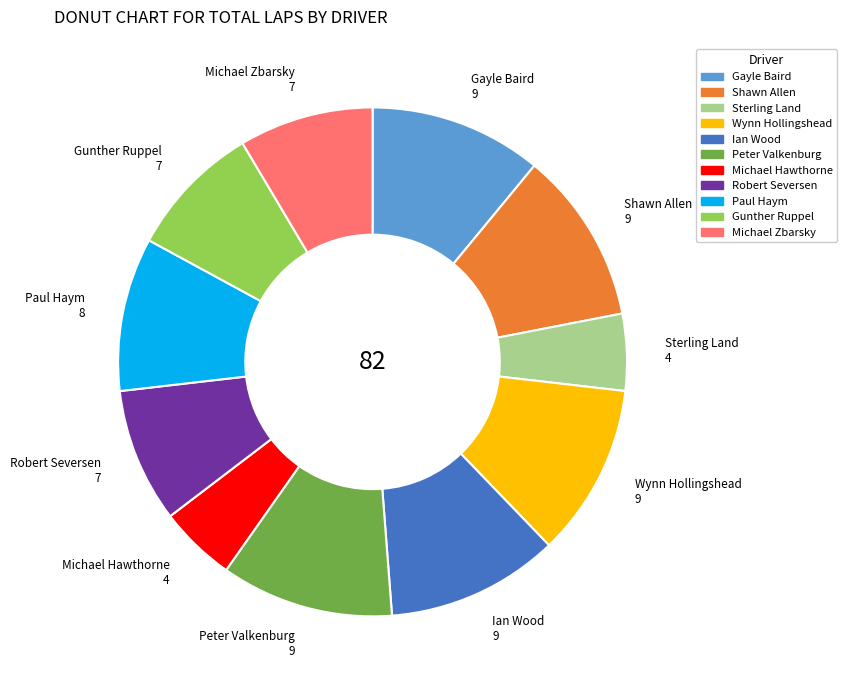

Is there any slice that represents more than half of the pie?

No